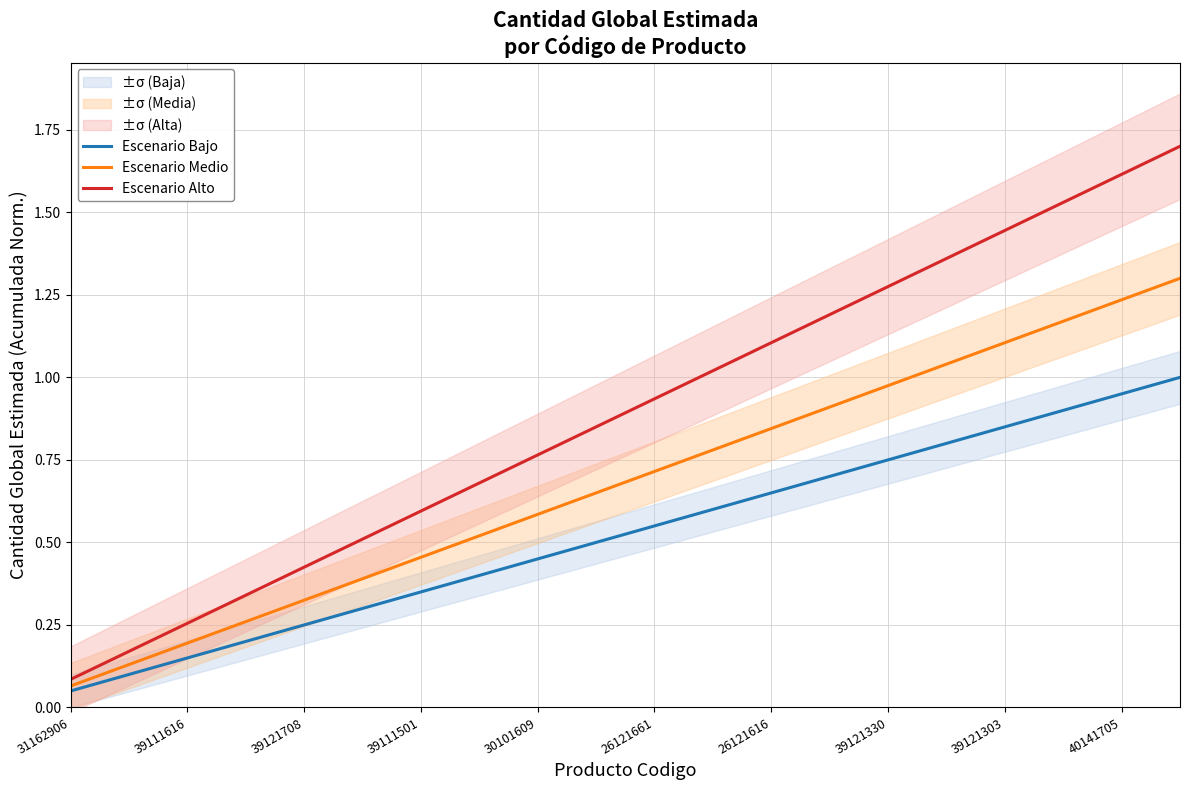

What is the value of the Escenario Medio point at the 15th from the left?

1.0